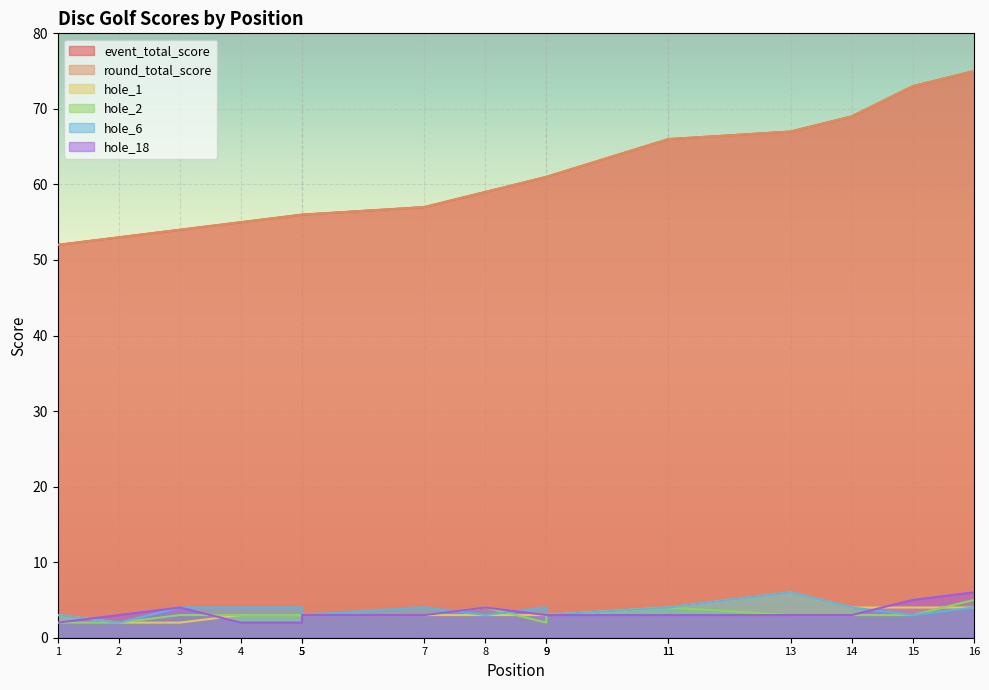

How many series are shown in this chart?

6